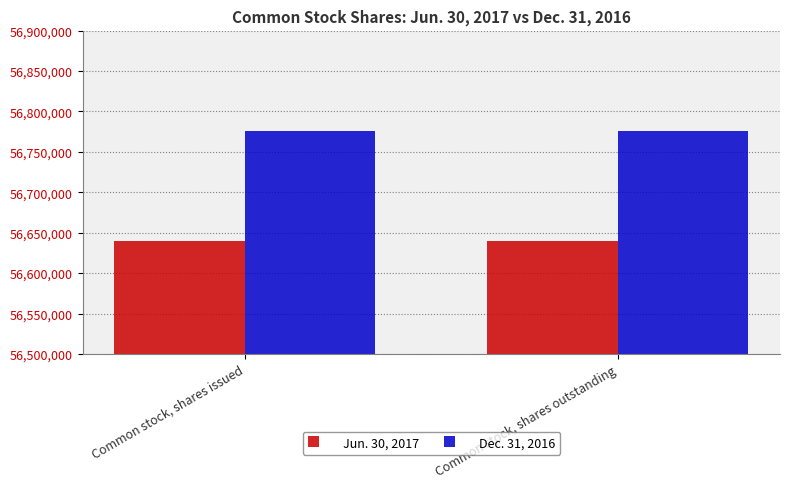

List the series in order of their peak value, highest first.

Dec. 31, 2016, Jun. 30, 2017